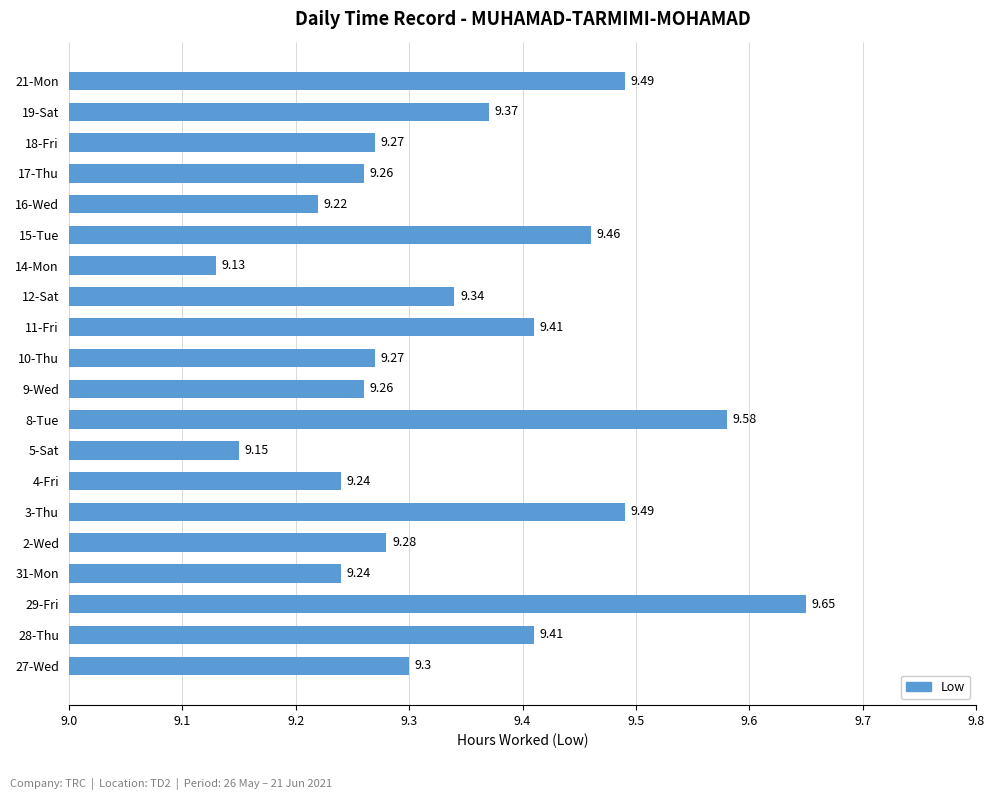

Between 12-Sat and 2-Wed, which is larger?

12-Sat